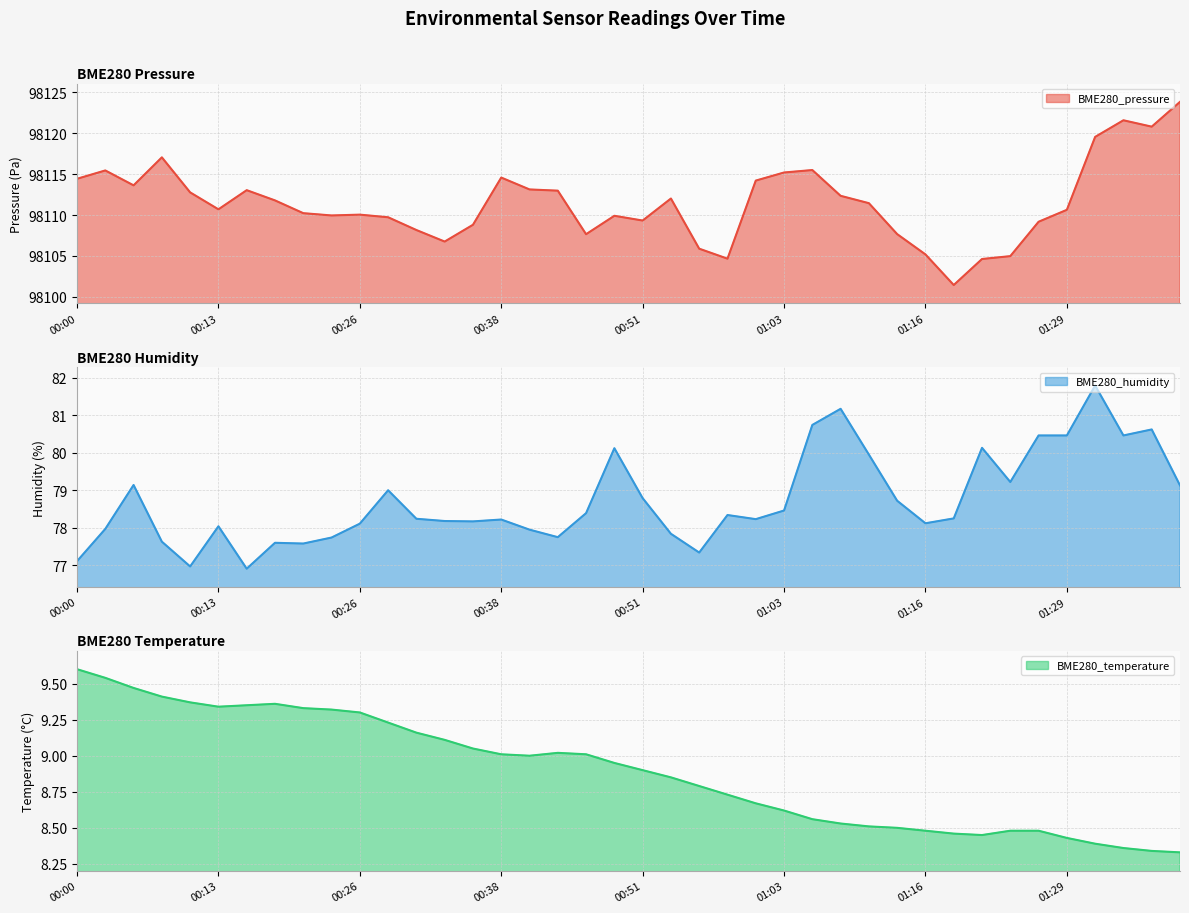

Which category has the highest value across all series?

01:39